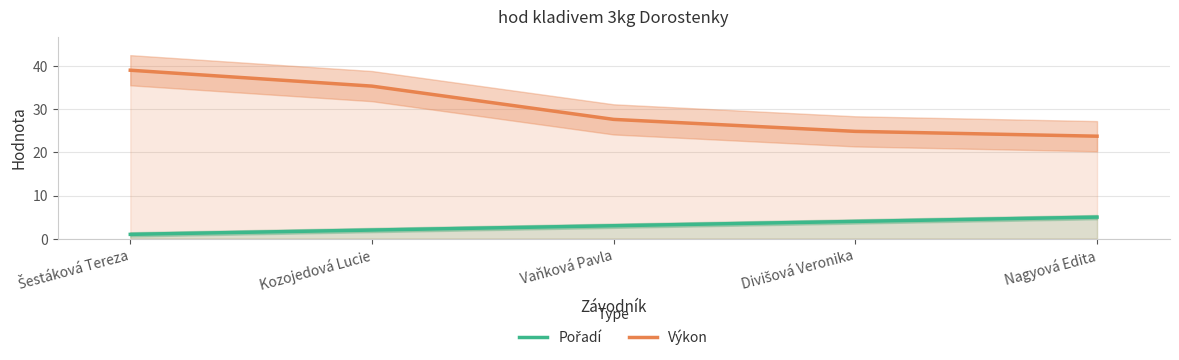

What is the sum of the Pořadí values at Kozojedová Lucie and Nagyová Edita?

7.0